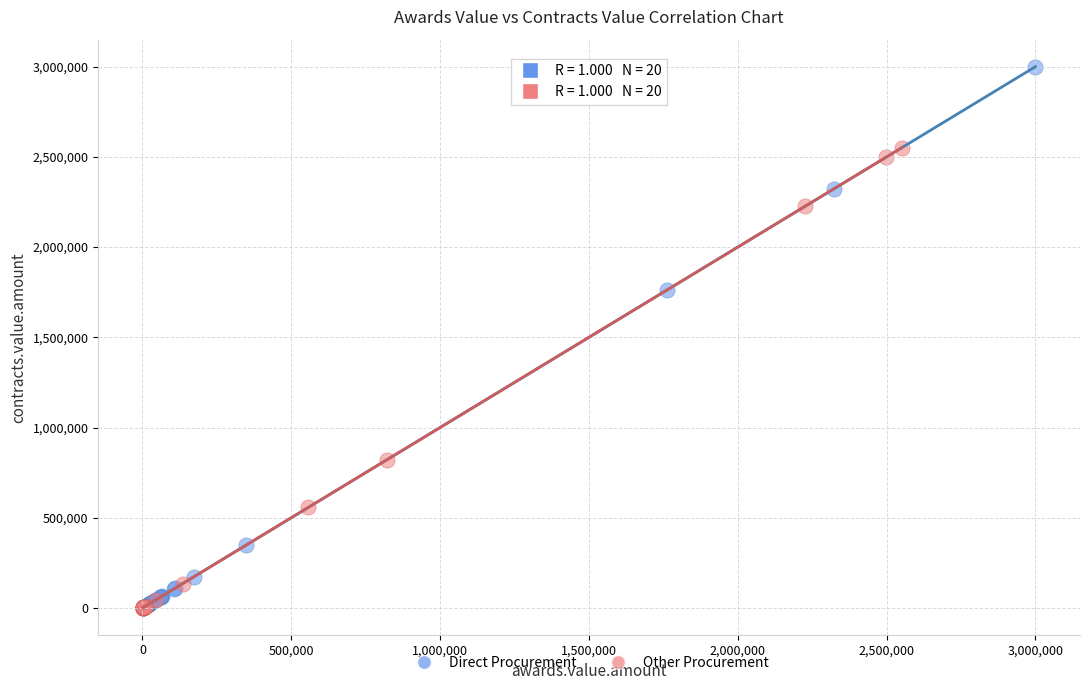

Which series has the widest spread of Y values?

Direct Procurement